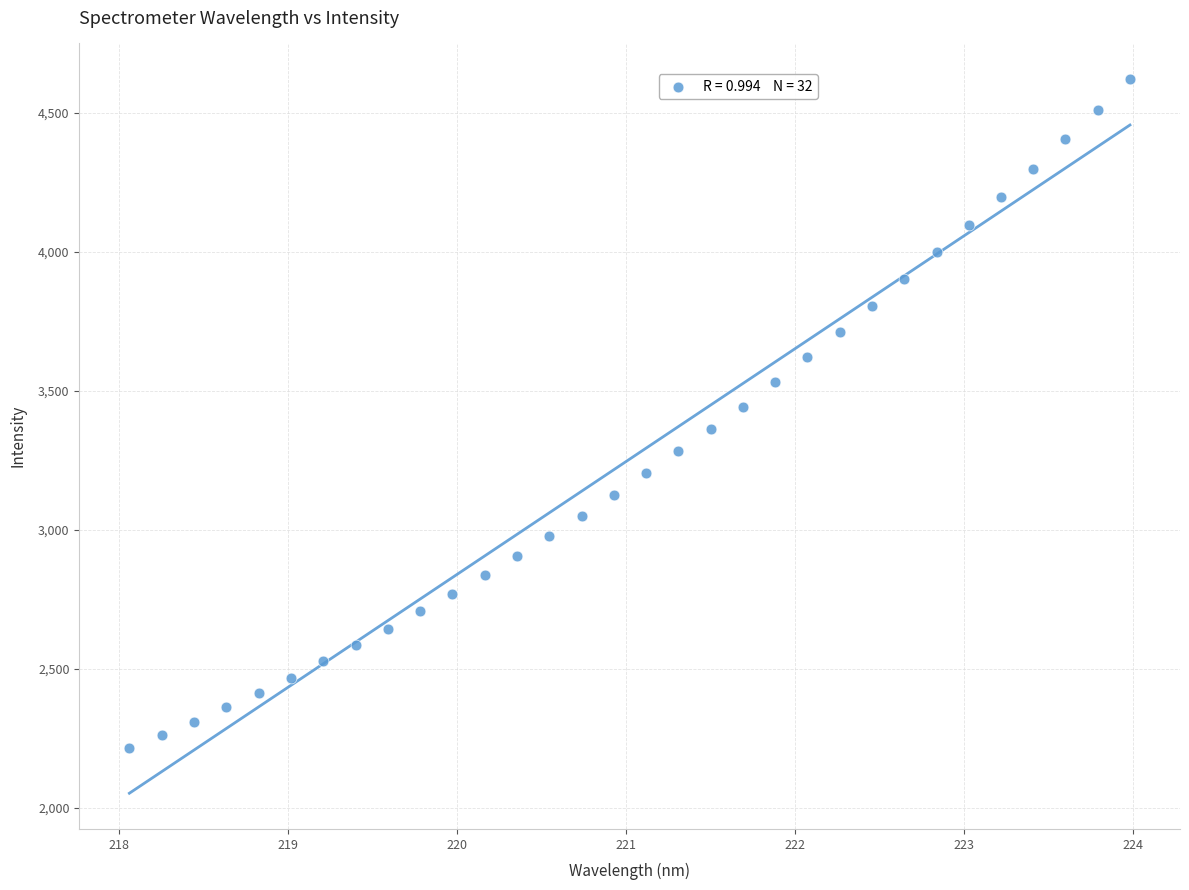

What is the range of X values (max minus min)?

5.9